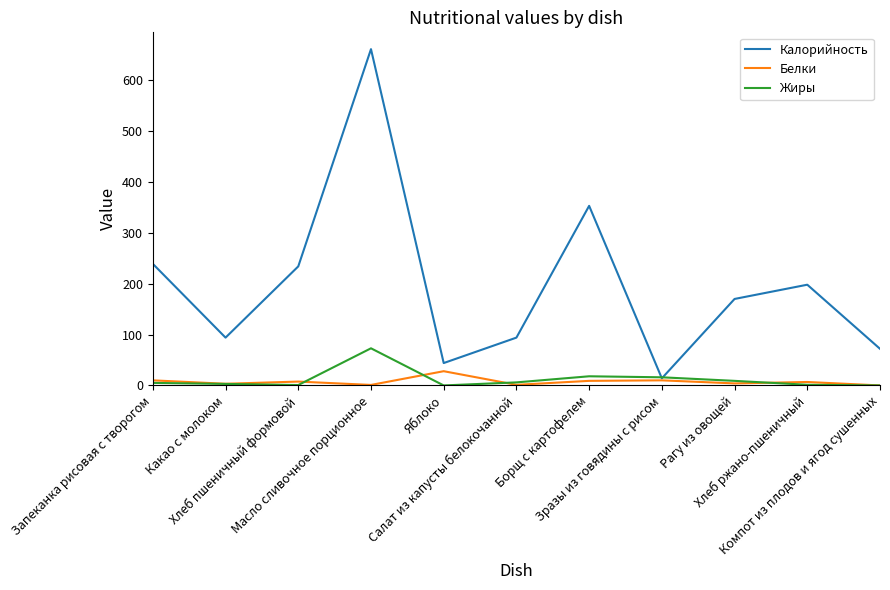

What is the highest value of the Калорийность series?

661.0